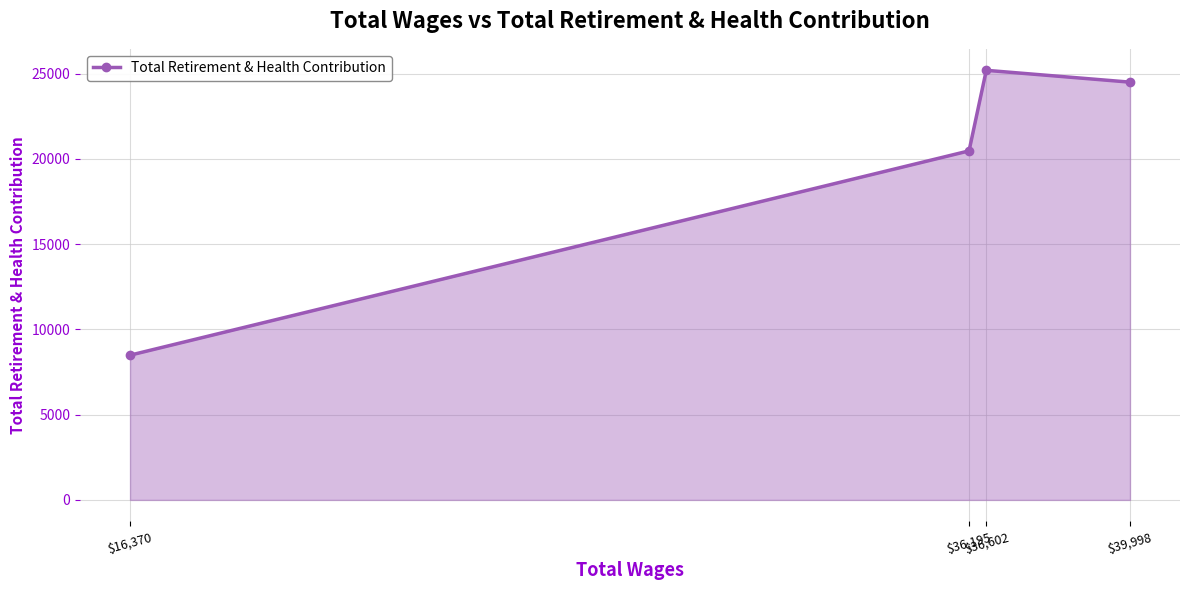

What is the label of the 3rd point from the left?

$36,602